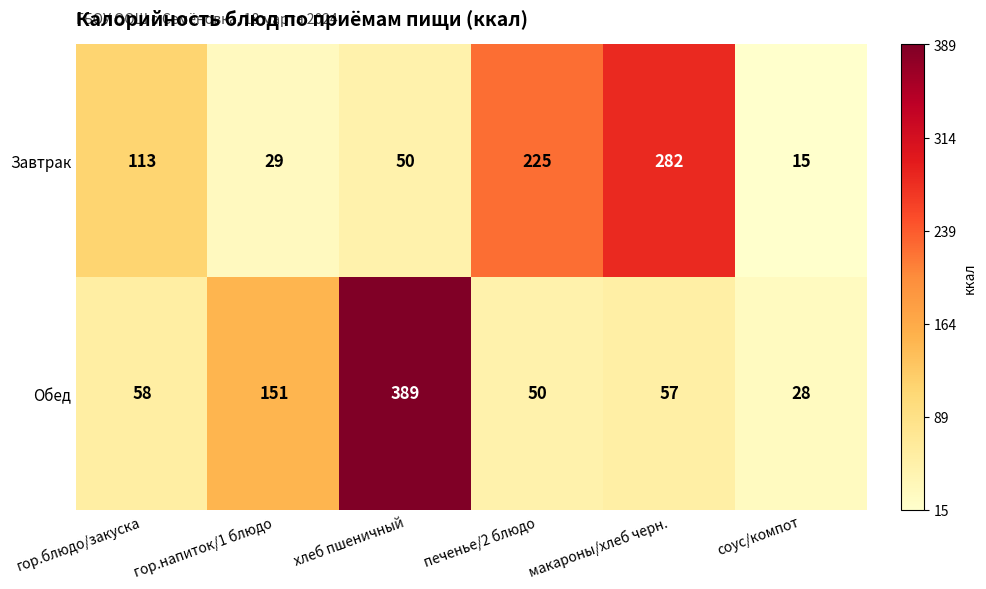

True or false: Завтрак has a value of 176 at макароны/хлеб черн..

False